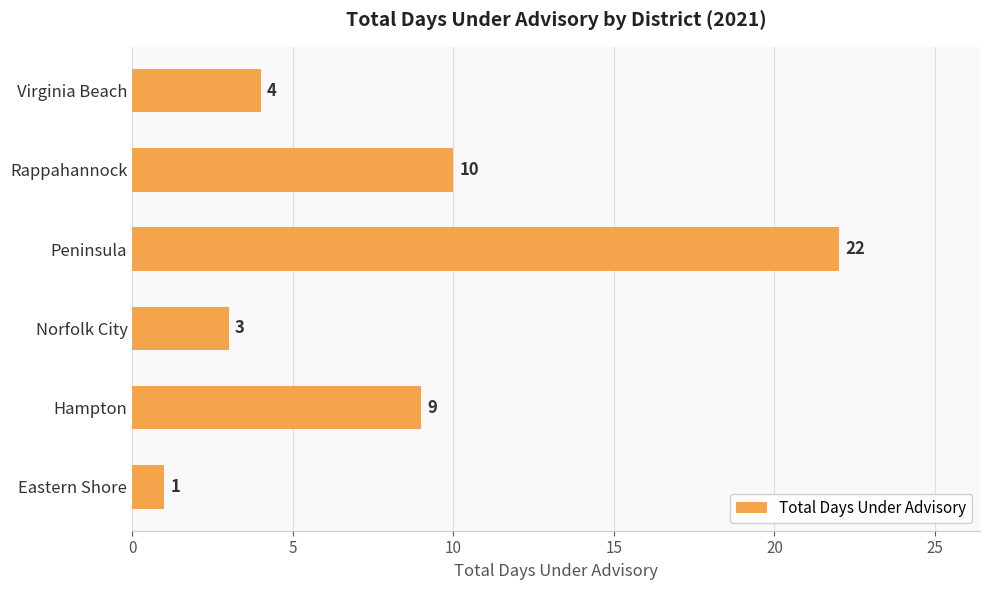

Rank the categories by value from lowest to highest.

Eastern Shore, Norfolk City, Virginia Beach, Hampton, Rappahannock, Peninsula